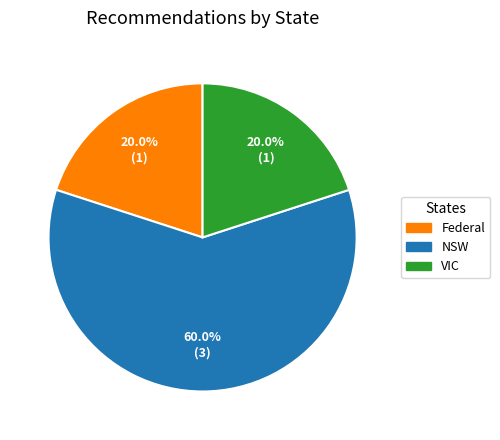

How many segments does this pie chart have?

3